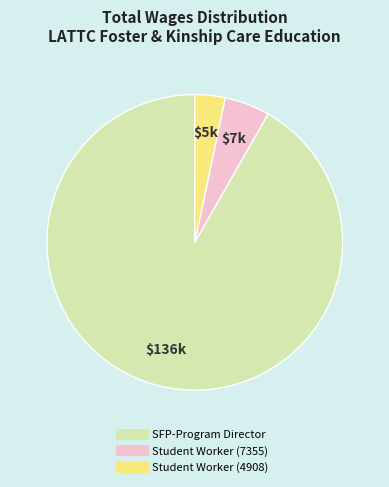

Which category has the smallest portion of the pie?

Student Worker (4908)